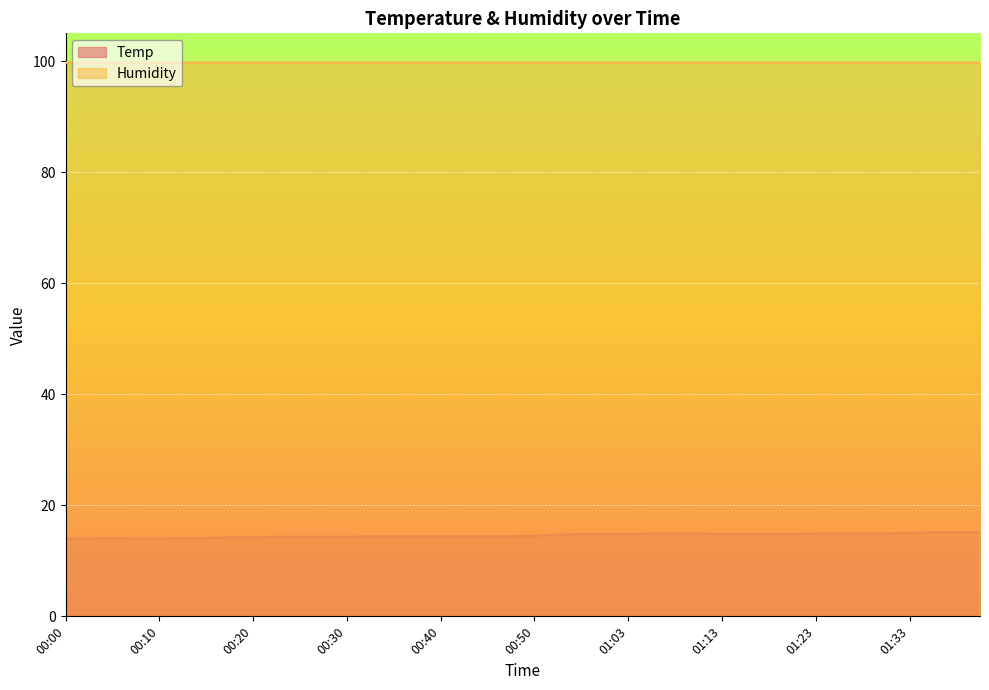

What is the change in value from 00:30 to 00:35?

+0.1